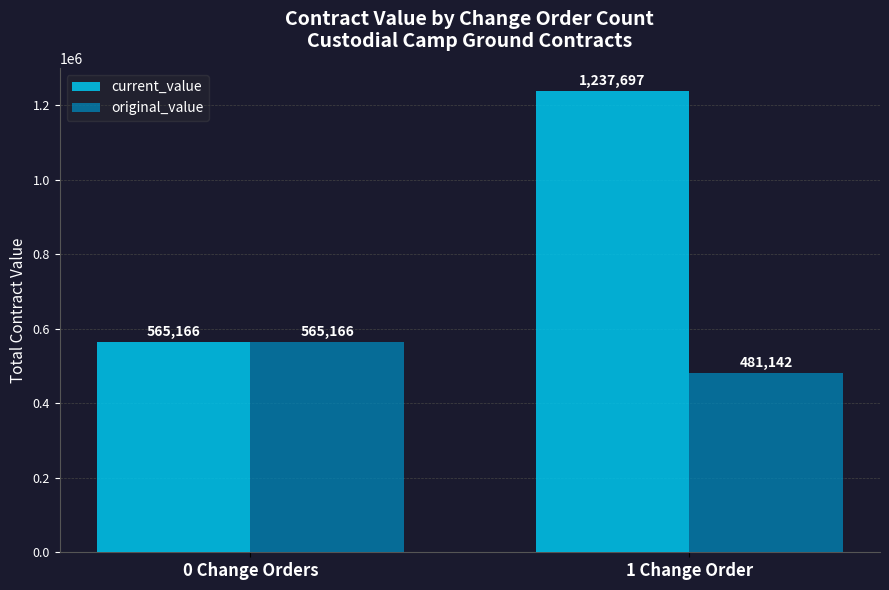

Where does the original_value series first go above 565165?

0 Change Orders